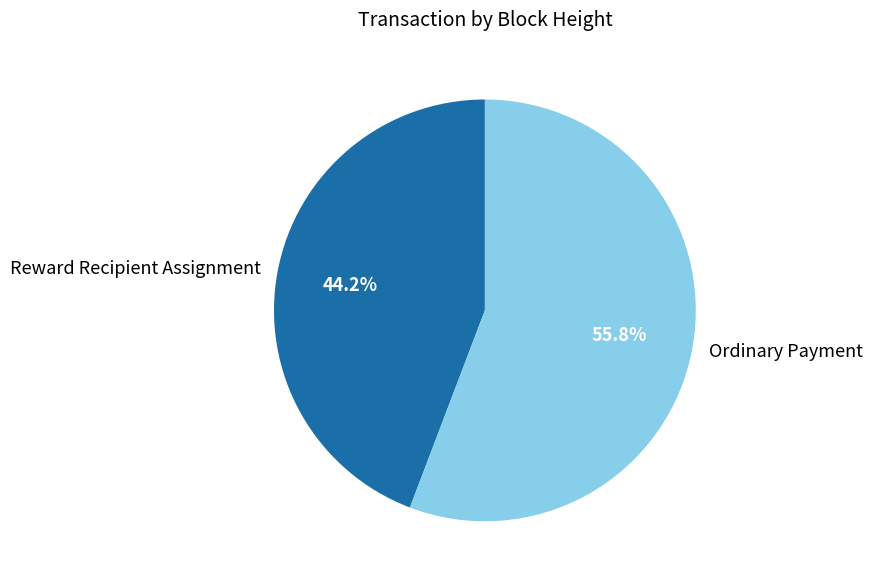

How many slices are in this pie chart?

2